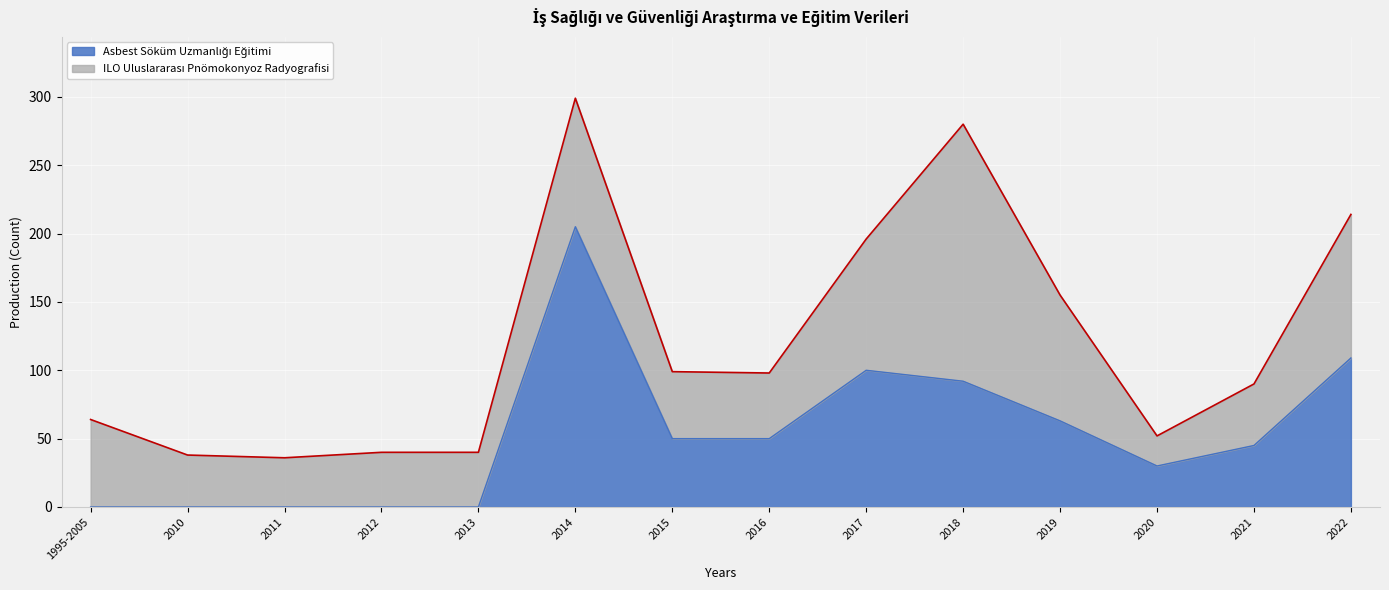

Is it true that the value at 2010 is 0?

True